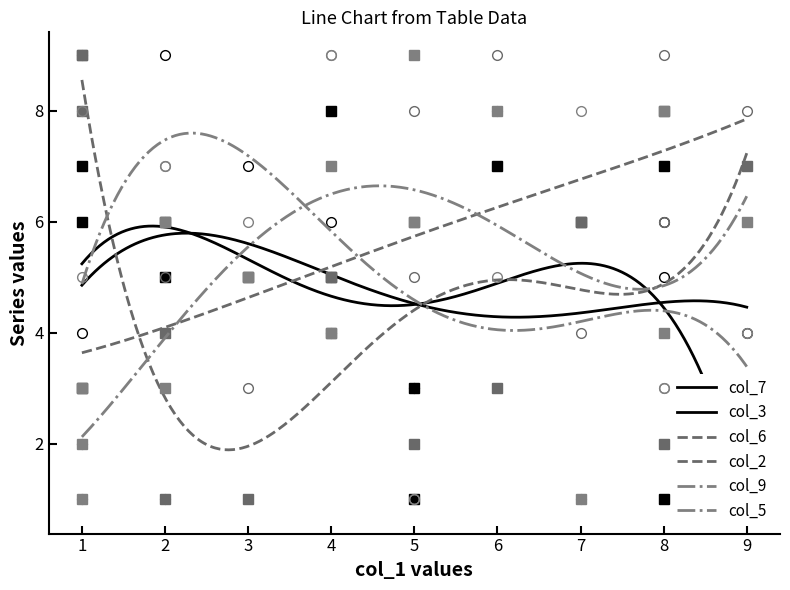

Count the col_3 values in the range 3 to 7.

11